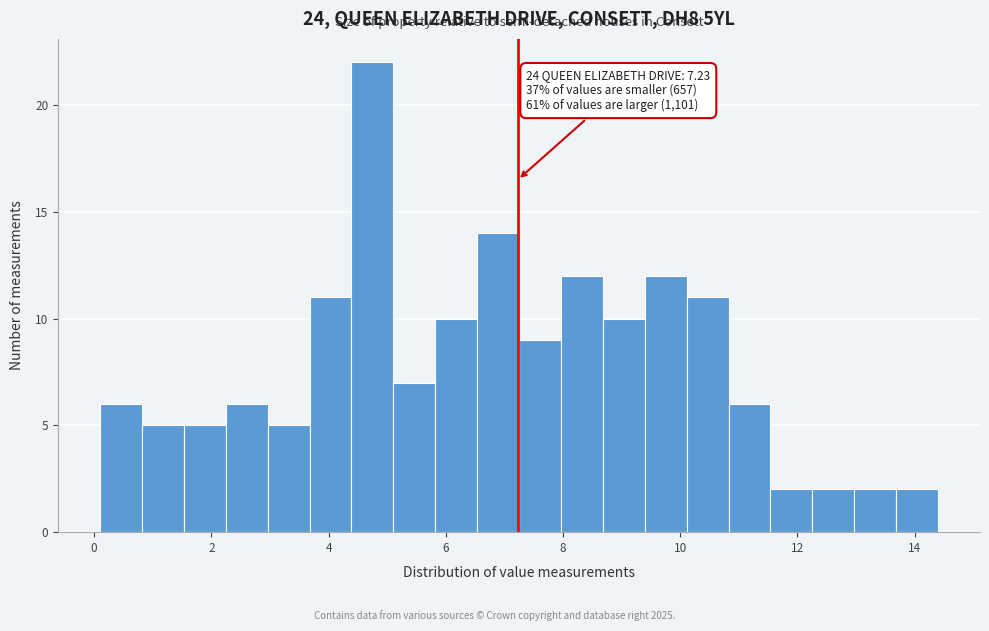

Around what value on the x-axis is the tallest bar? Give the approximate position of its centre, as read against the axis.

4.8